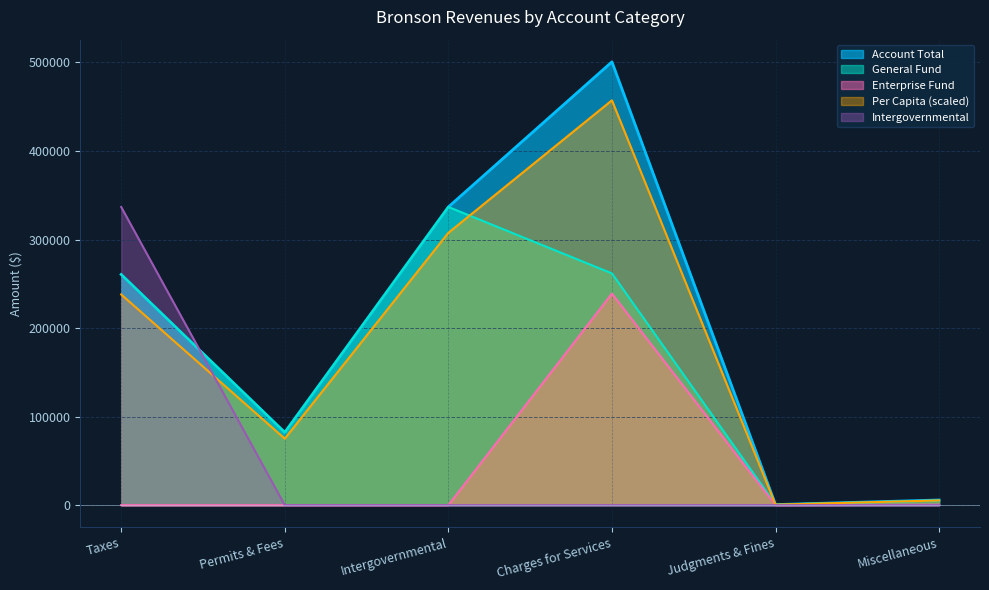

How many lines are shown in the chart?

5